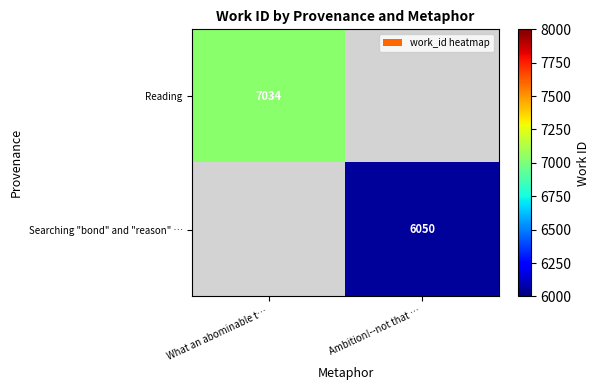

The Searching "bond" and "reason" … series shows 6050 at Ambition!--not that …. True or false?

True